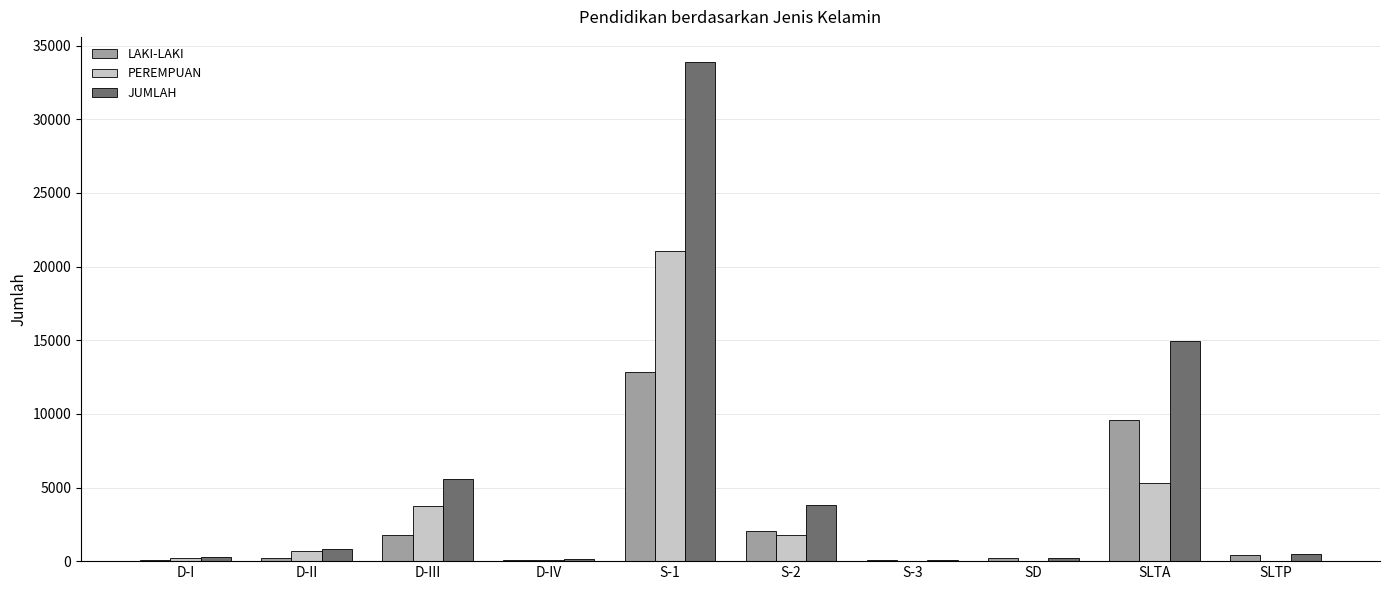

Rank the series at S-2 from highest to lowest value.

JUMLAH, LAKI-LAKI, PEREMPUAN